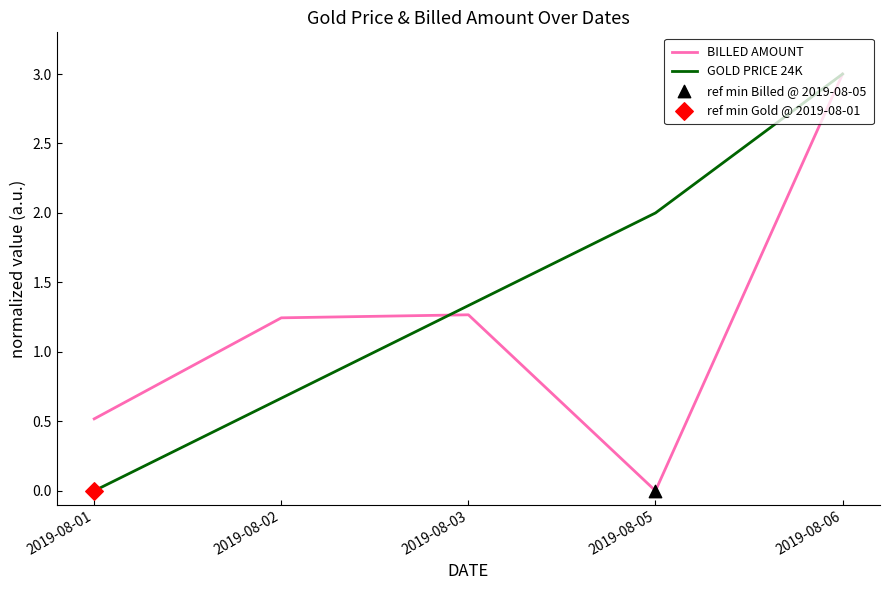

Is the value of GOLD PRICE 24K at 2019-08-01 greater than the value of BILLED AMOUNT at 2019-08-03?

No